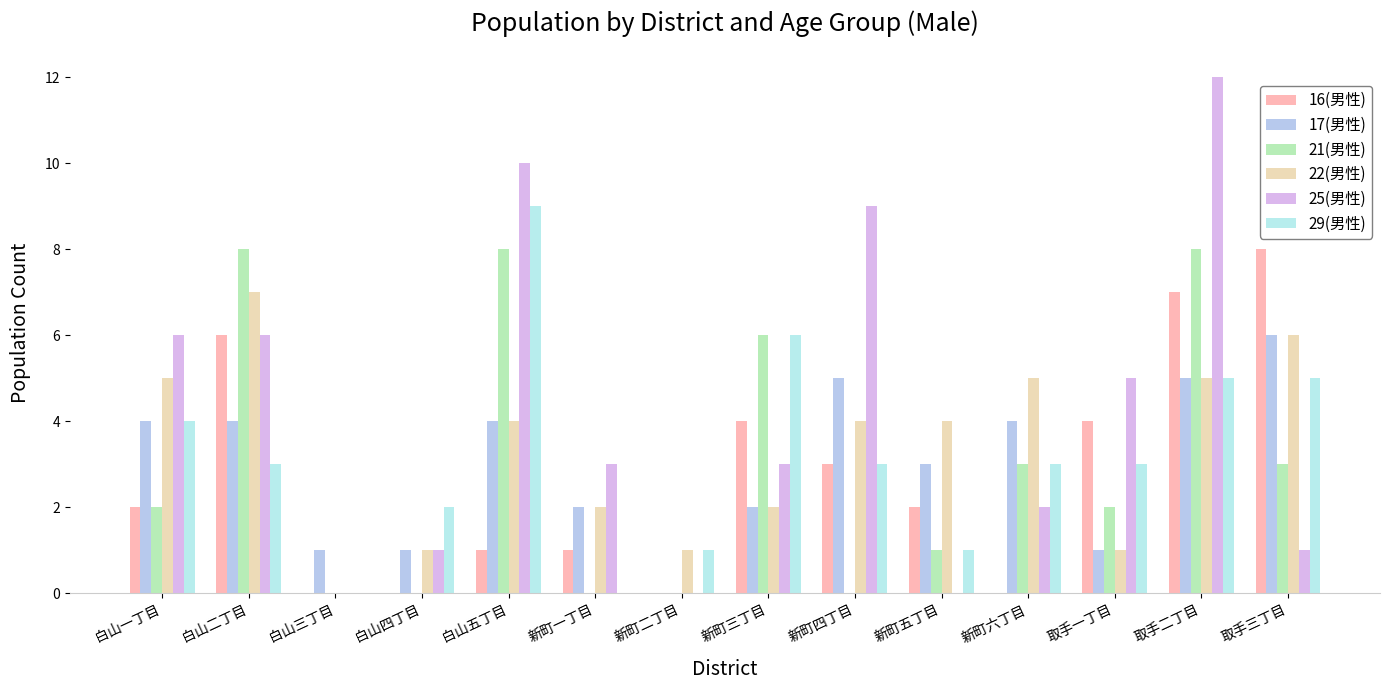

At which label does 25(男性) first exceed 3?

白山一丁目